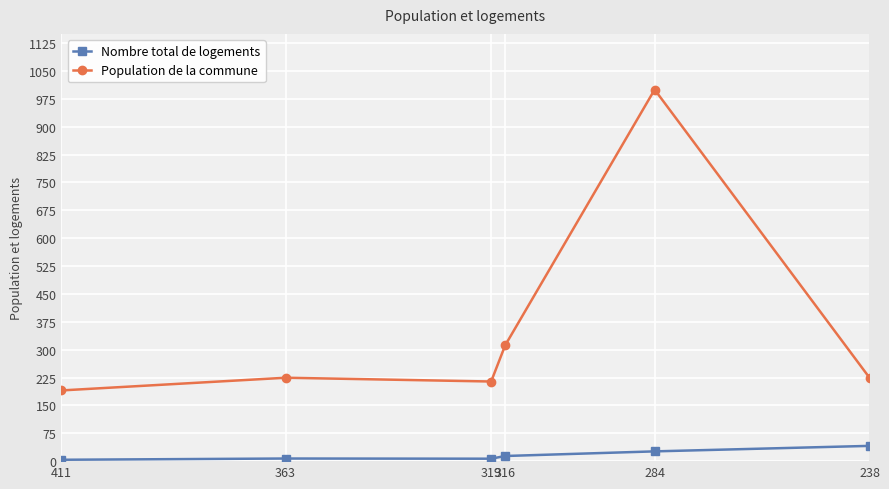

The value of Nombre total de logements at 238 is 17.5. True or false?

False